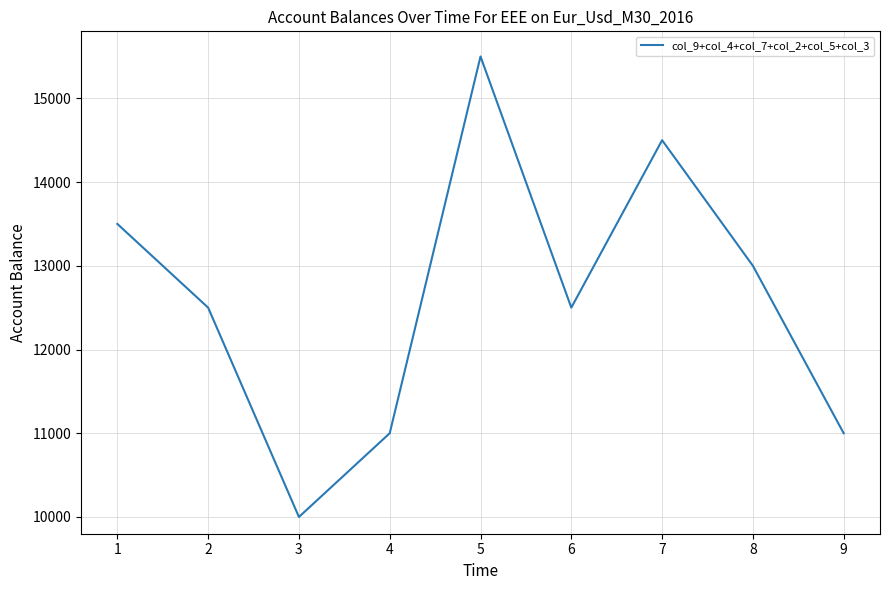

How many lines are shown in the chart?

1